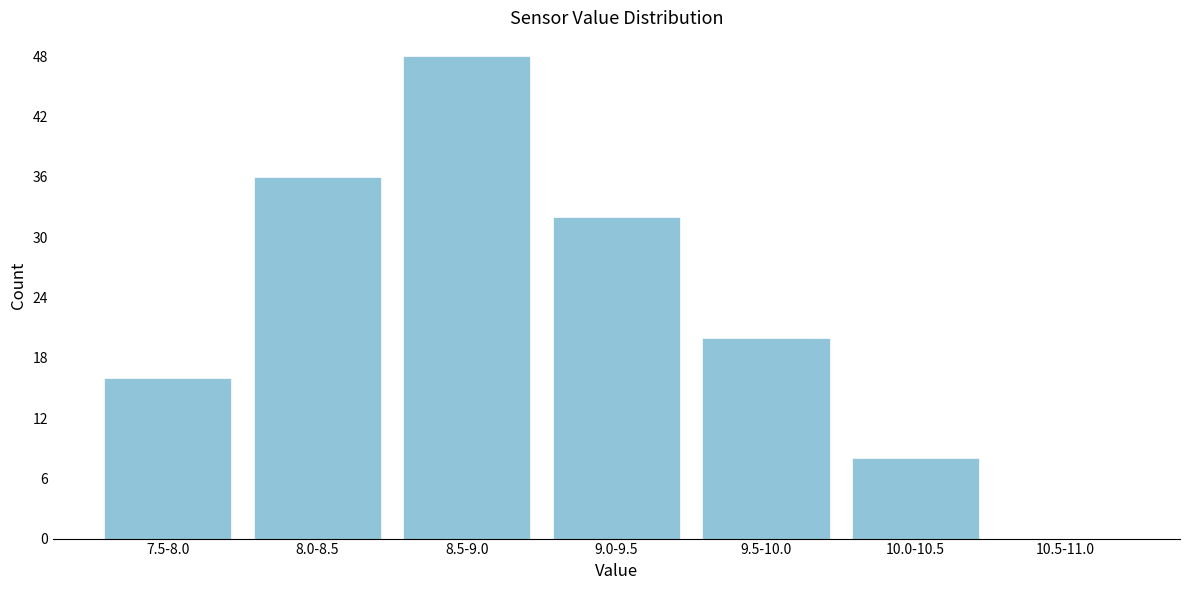

Reading right to left, transcribe all the data shown in this chart.

10.5-11.0=0	10.0-10.5=8	9.5-10.0=20	9.0-9.5=32	8.5-9.0=48	8.0-8.5=36	7.5-8.0=16